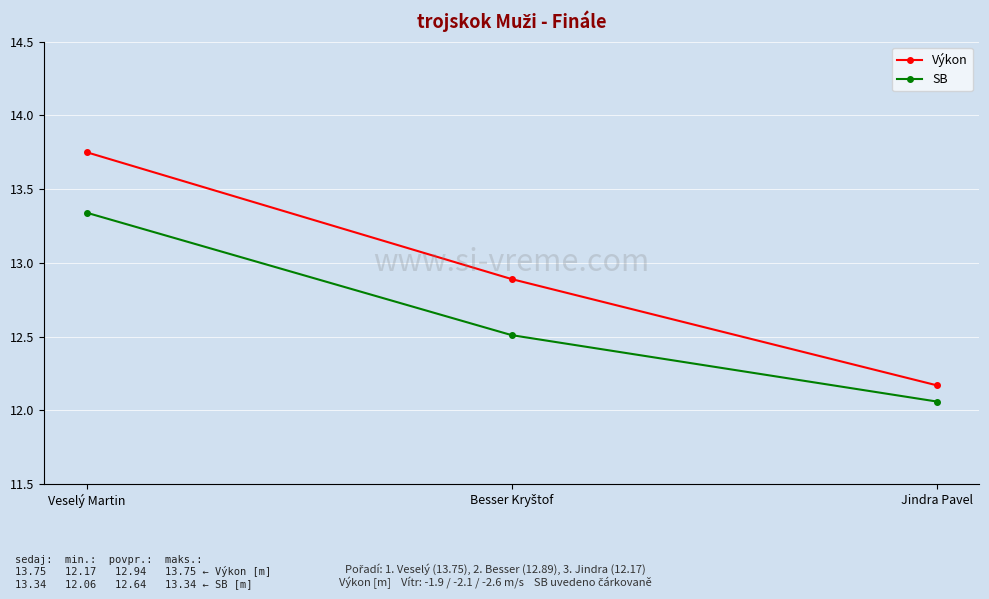

Rank the series by their maximum value, from highest to lowest.

Výkon, SB